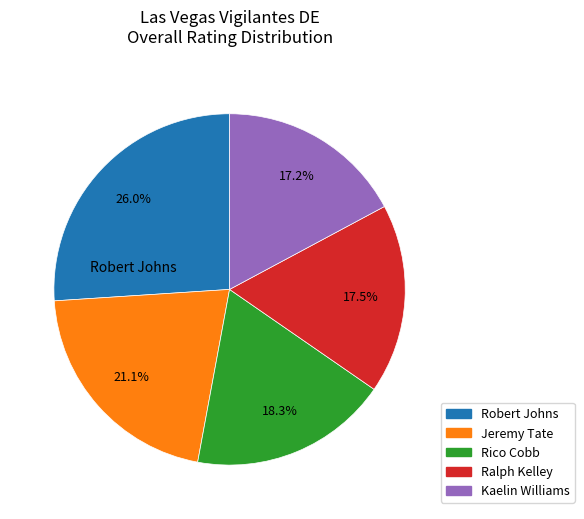

Is there any slice that represents more than half of the pie?

No